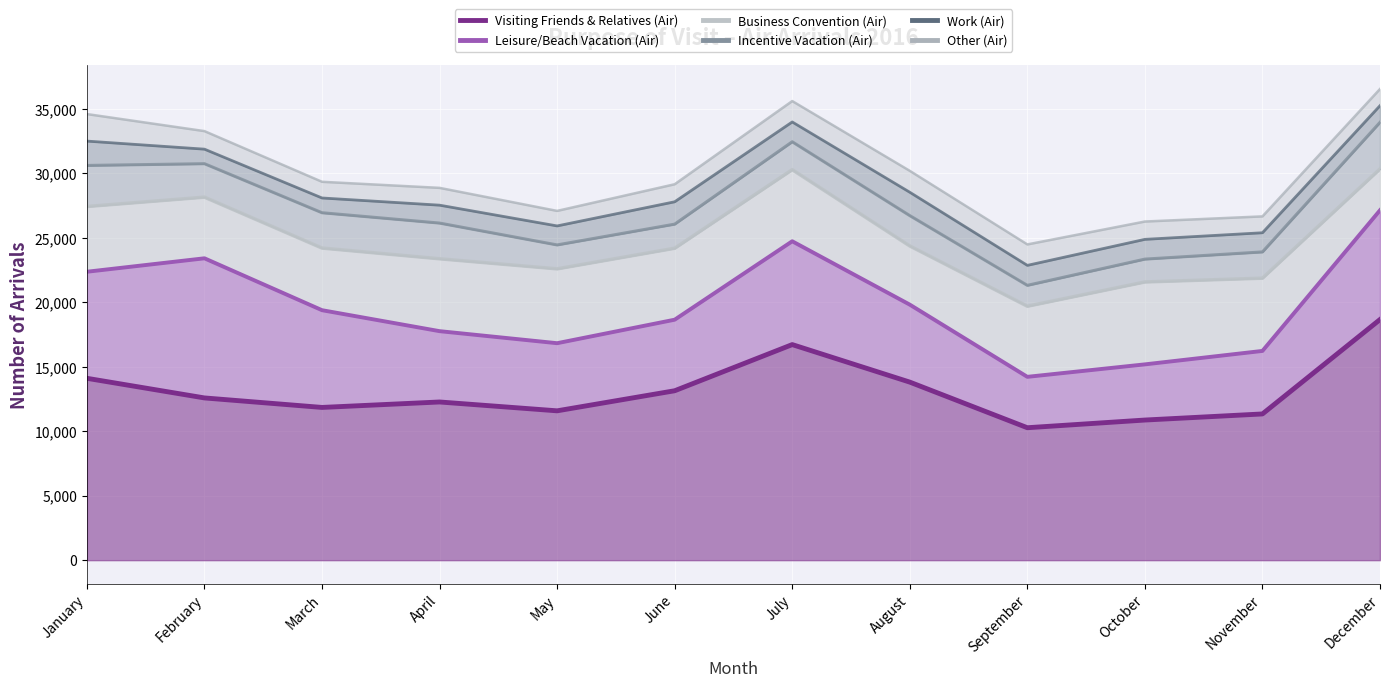

Between February and November, which is larger?

February